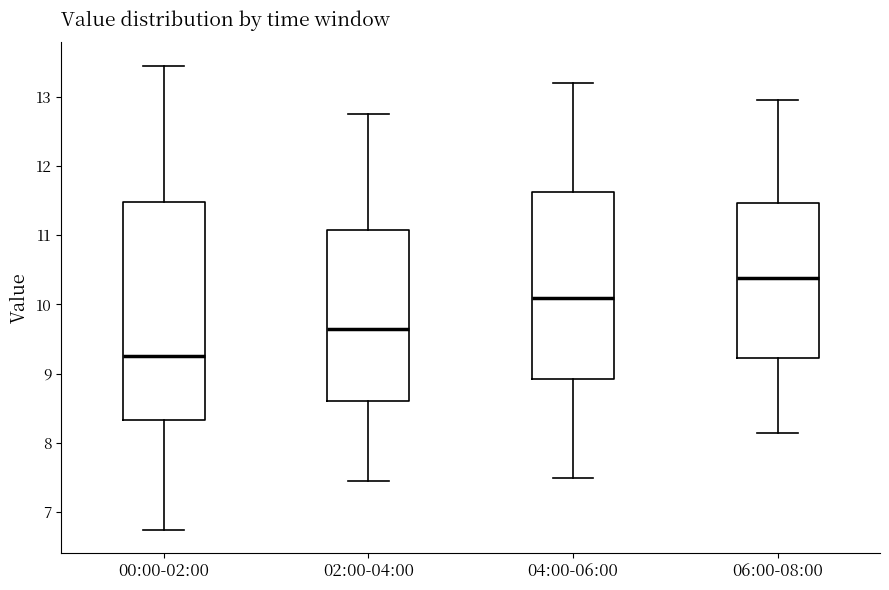

Which box has the lowest median line?

00:00-02:00